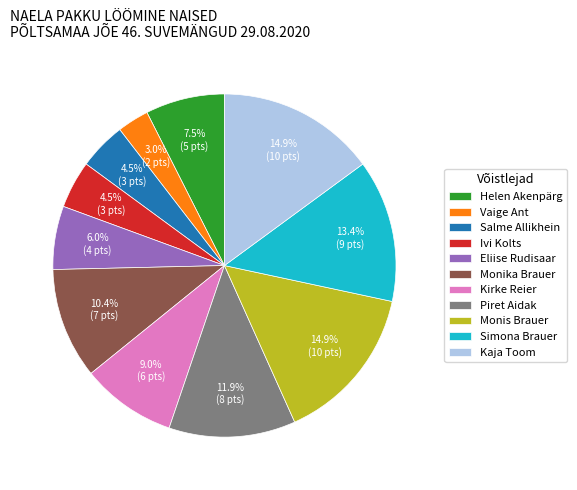

Is there a majority slice in this chart?

No